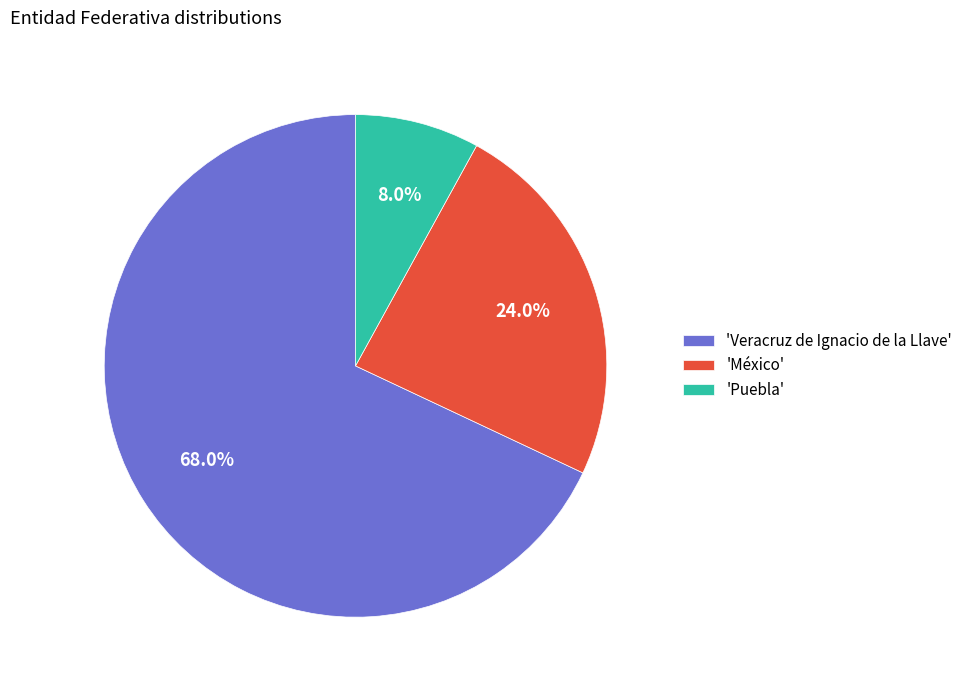

Which has a higher value, 'Puebla' or 'Veracruz de Ignacio de la Llave'?

'Veracruz de Ignacio de la Llave'